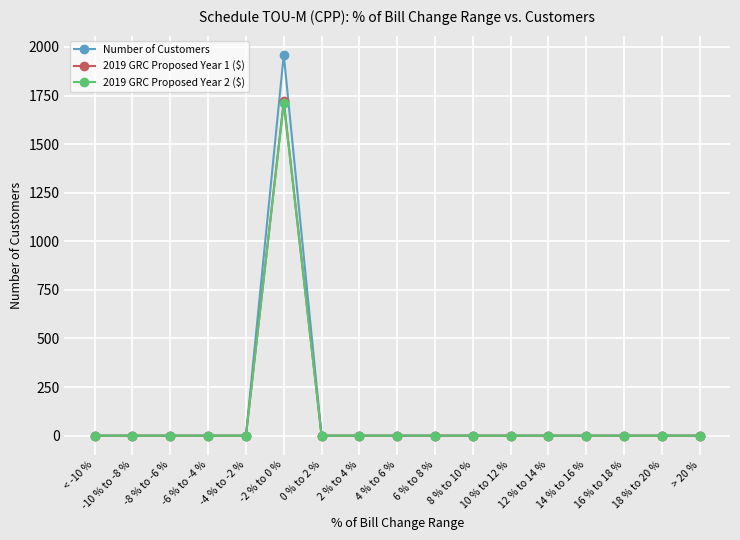

Which series has the widest spread of values?

Number of Customers